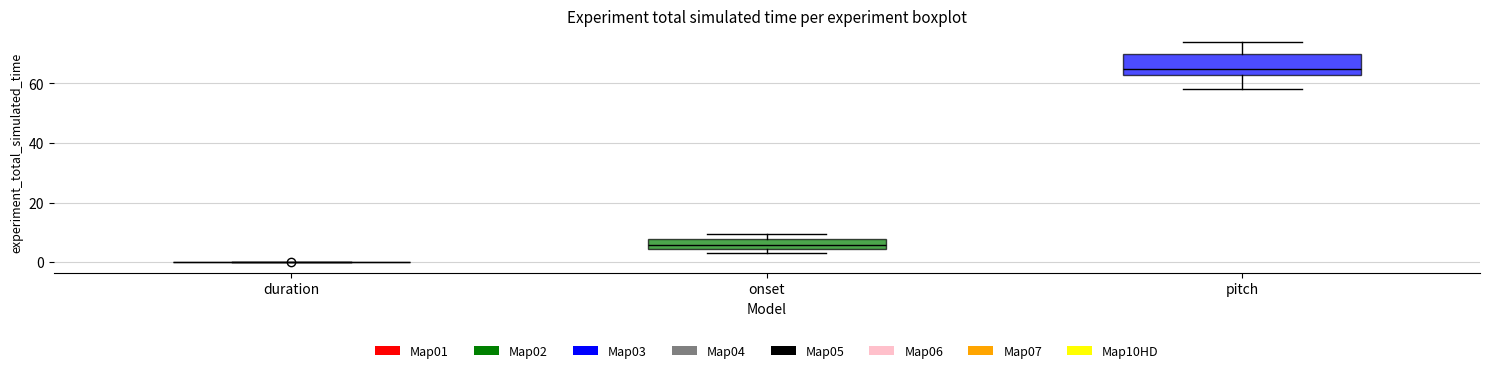

Where is the upper edge of the box for pitch on the y-axis? The values are not printed on the chart, so give them approximately, as read against the axis.

70